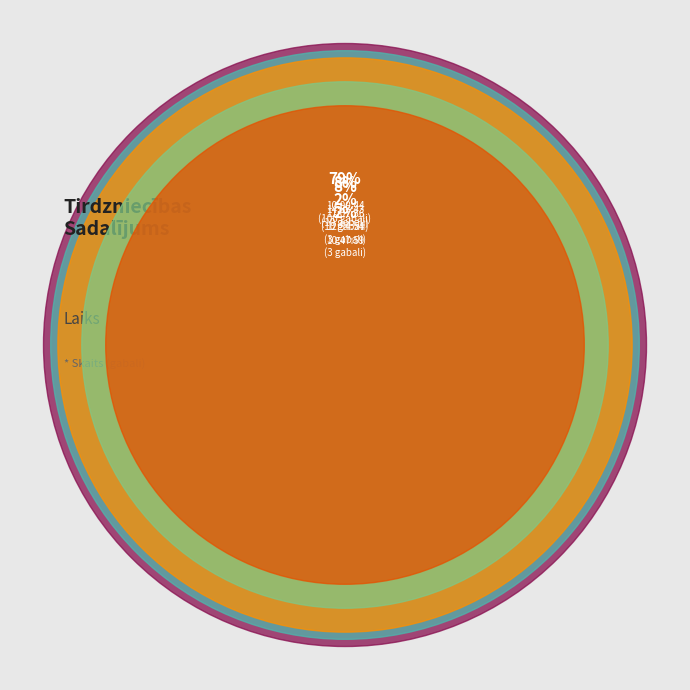

The 12:48:13 slice represents 6% of the pie. True or false?

False